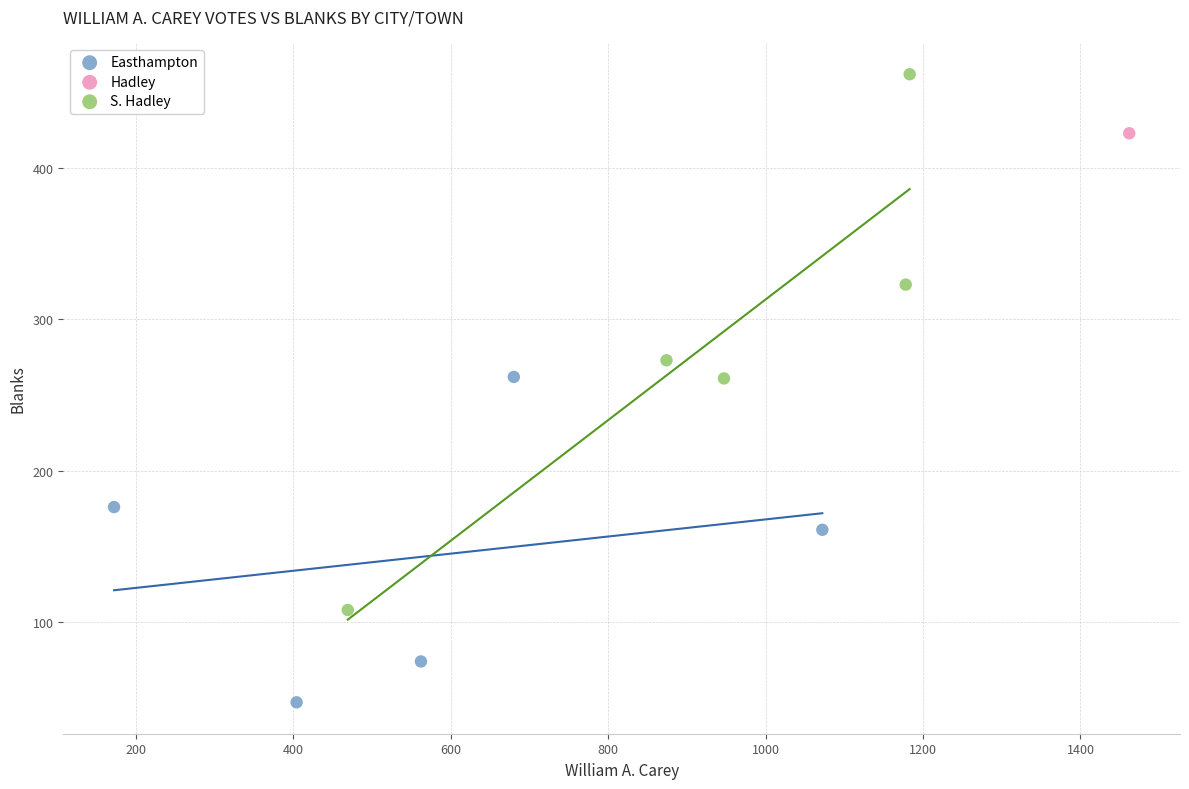

What are all the series names shown in the legend?

Easthampton, Hadley, S. Hadley